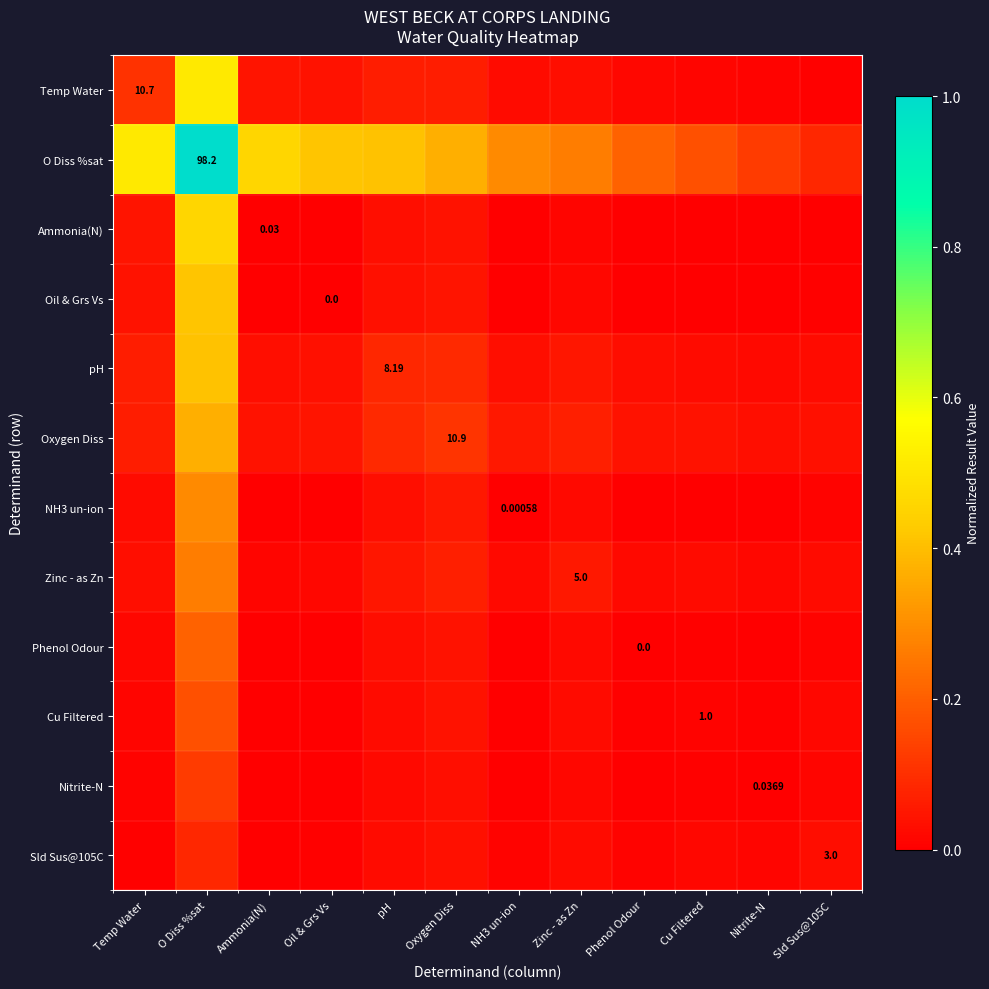

Which label corresponds to the largest value in the chart?

O Diss %sat